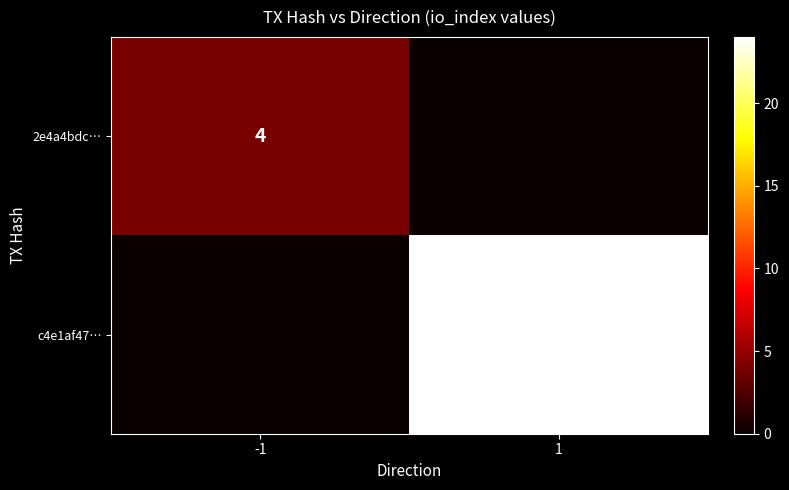

Is it true that c4e1af47… equals 24 at 1?

True